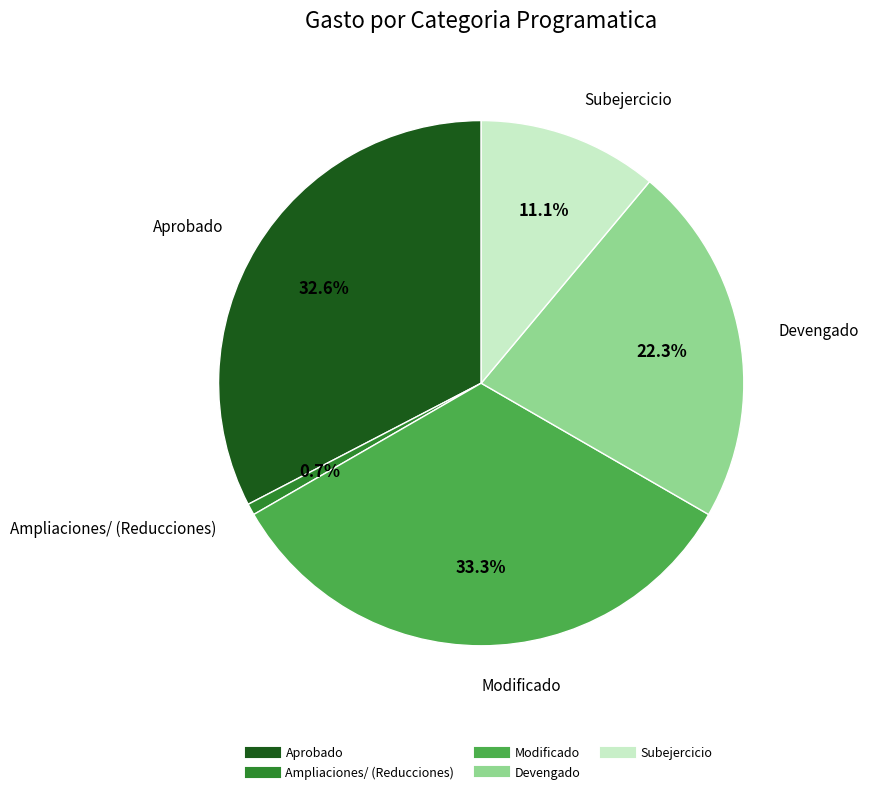

To the nearest percent, what portion does Devengado represent?

22%